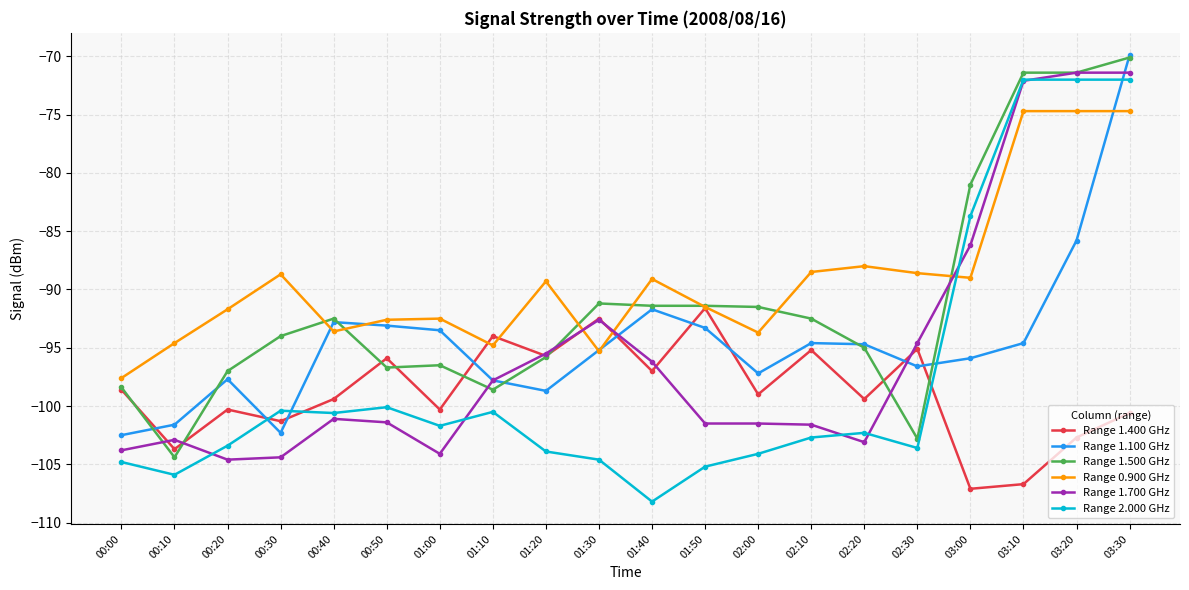

Which category has the lowest value in the Range 2.000 GHz series?

01:40